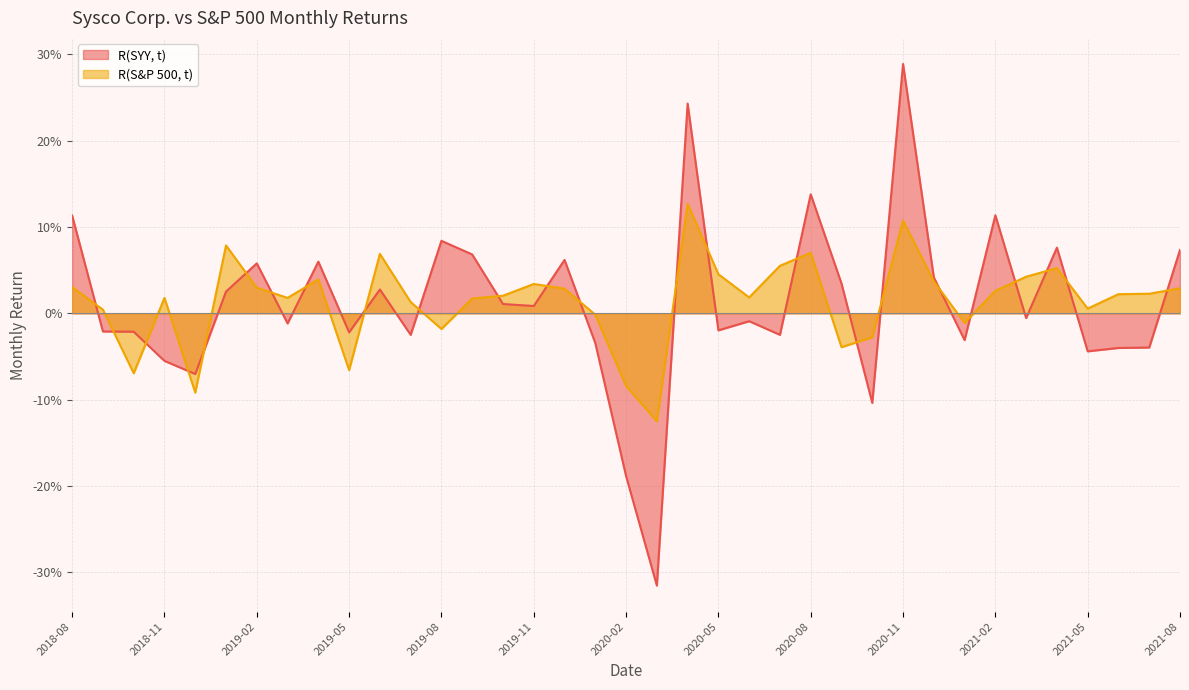

What are all the series names shown in the legend?

R(SYY, t), R(S&P 500, t)